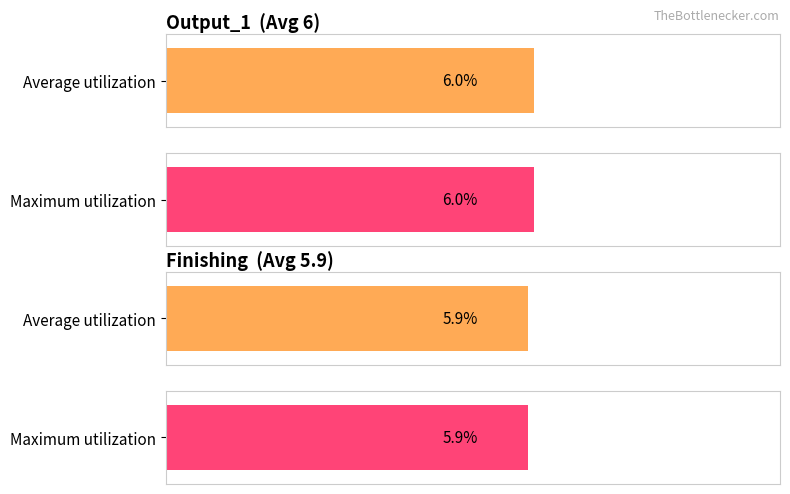

Is the value of Maximum utilization at Output_1 greater than the value of Average utilization at Finishing?

Yes